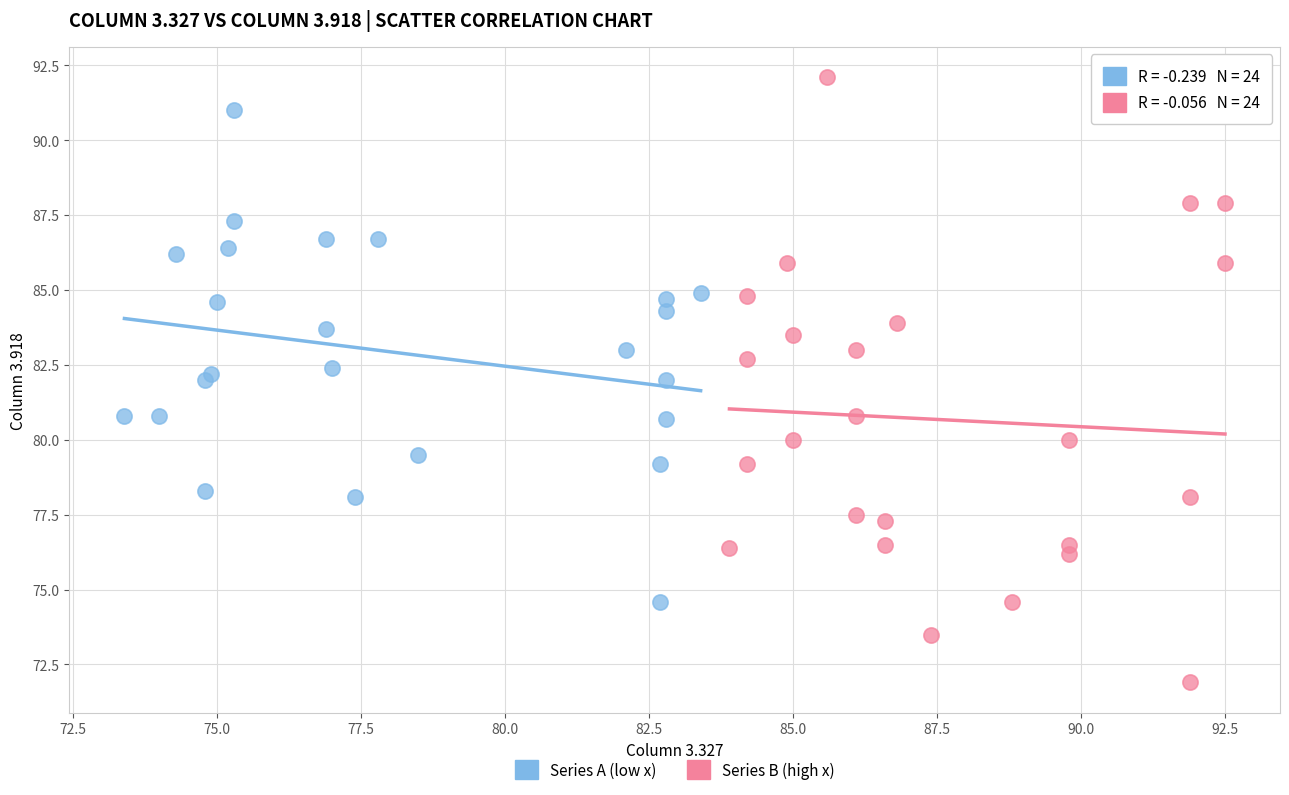

What are all the series names shown in the legend?

Series A (low x), Series B (high x)